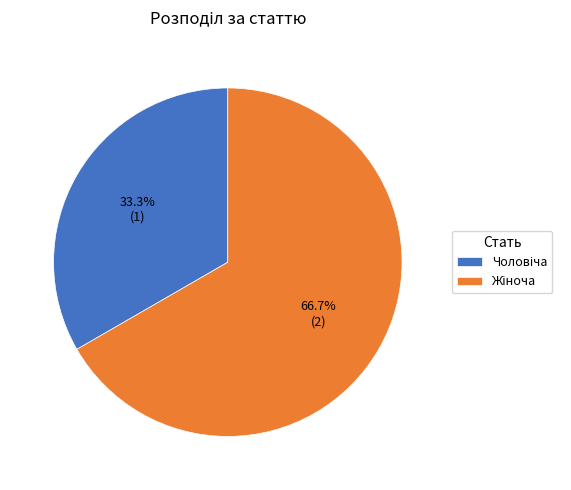

Does any single category account for the majority?

Yes